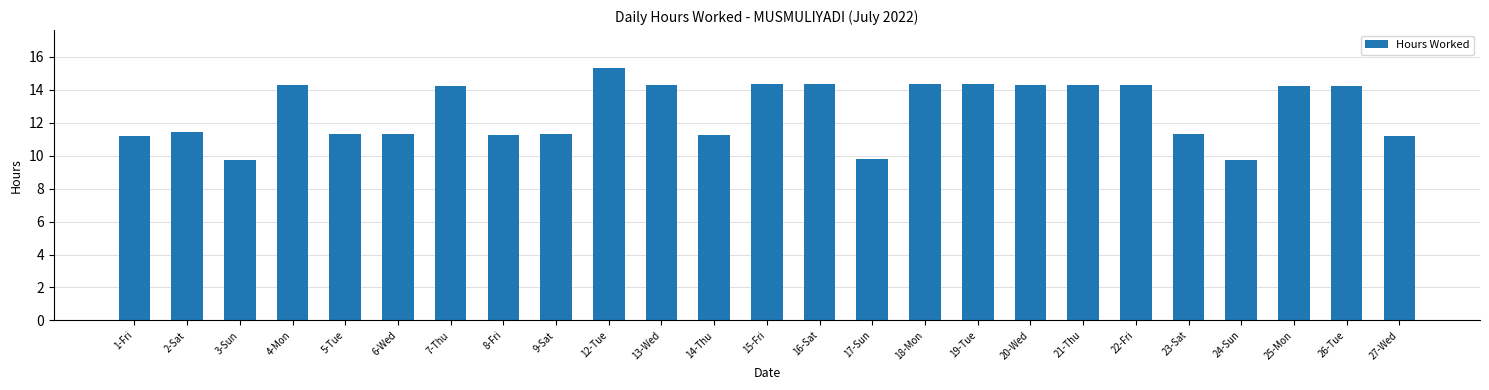

True or false: the data shows 14.4 at 18-Mon.

True